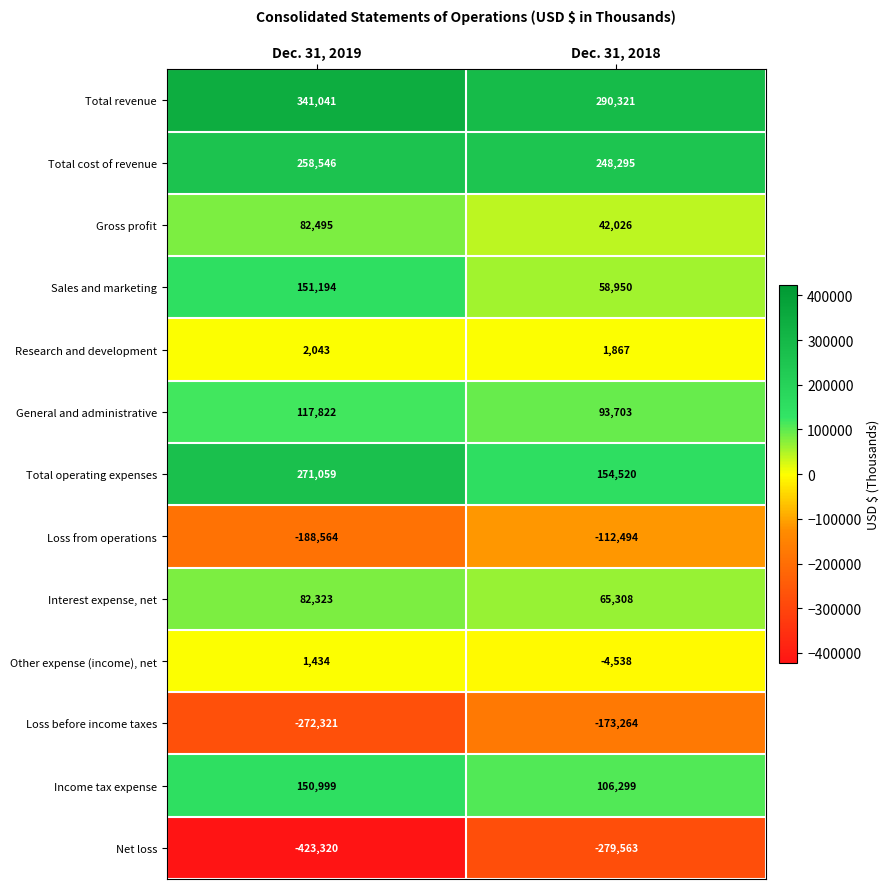

What is the sum of the Sales and marketing values at Dec. 31, 2019 and Dec. 31, 2018?

210144